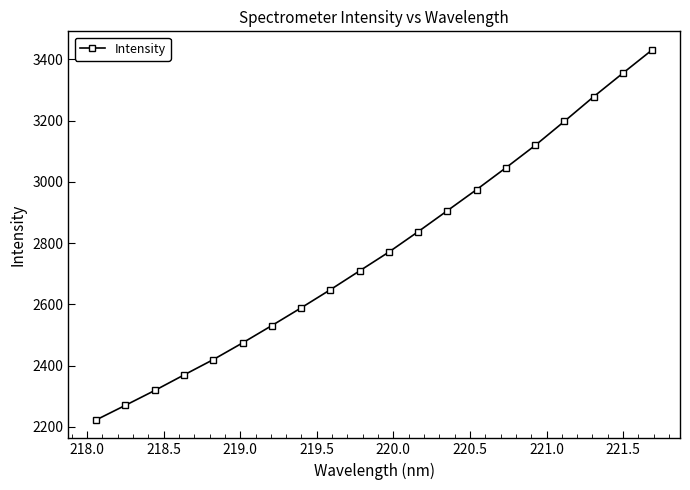

What is the maximum value shown in the chart?

3431.2